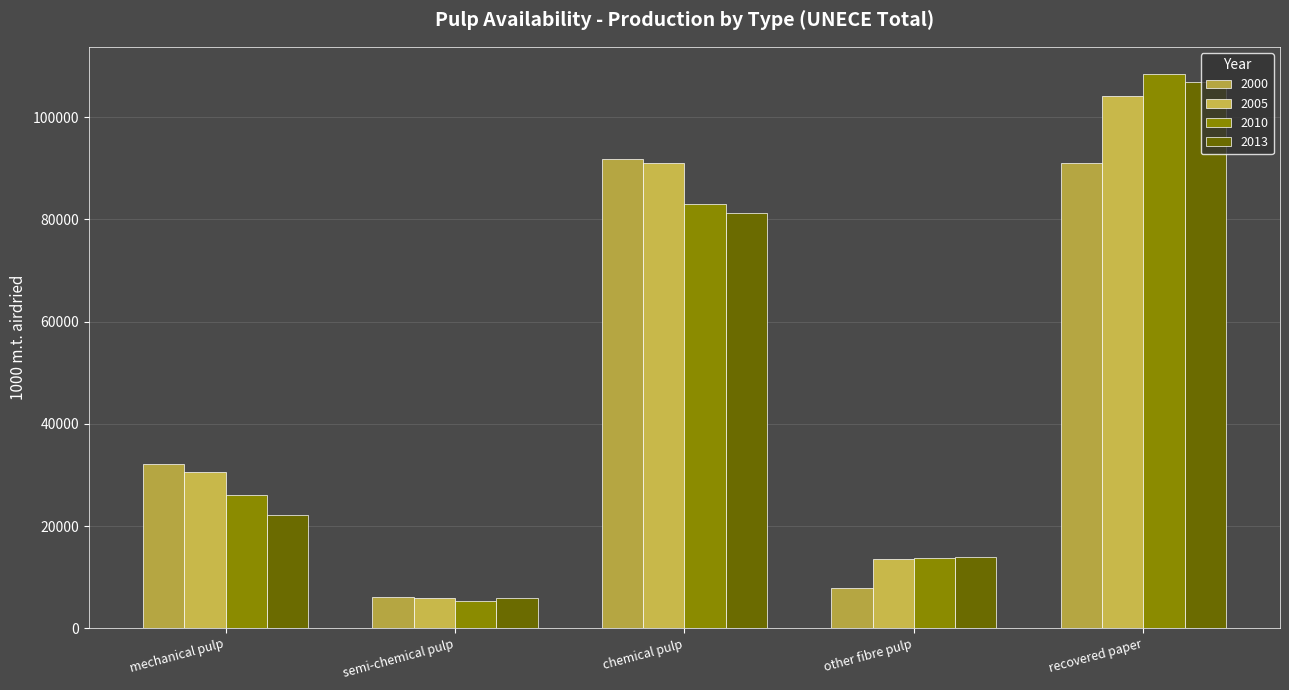

What is the sum of all 2010 values?

236561.0